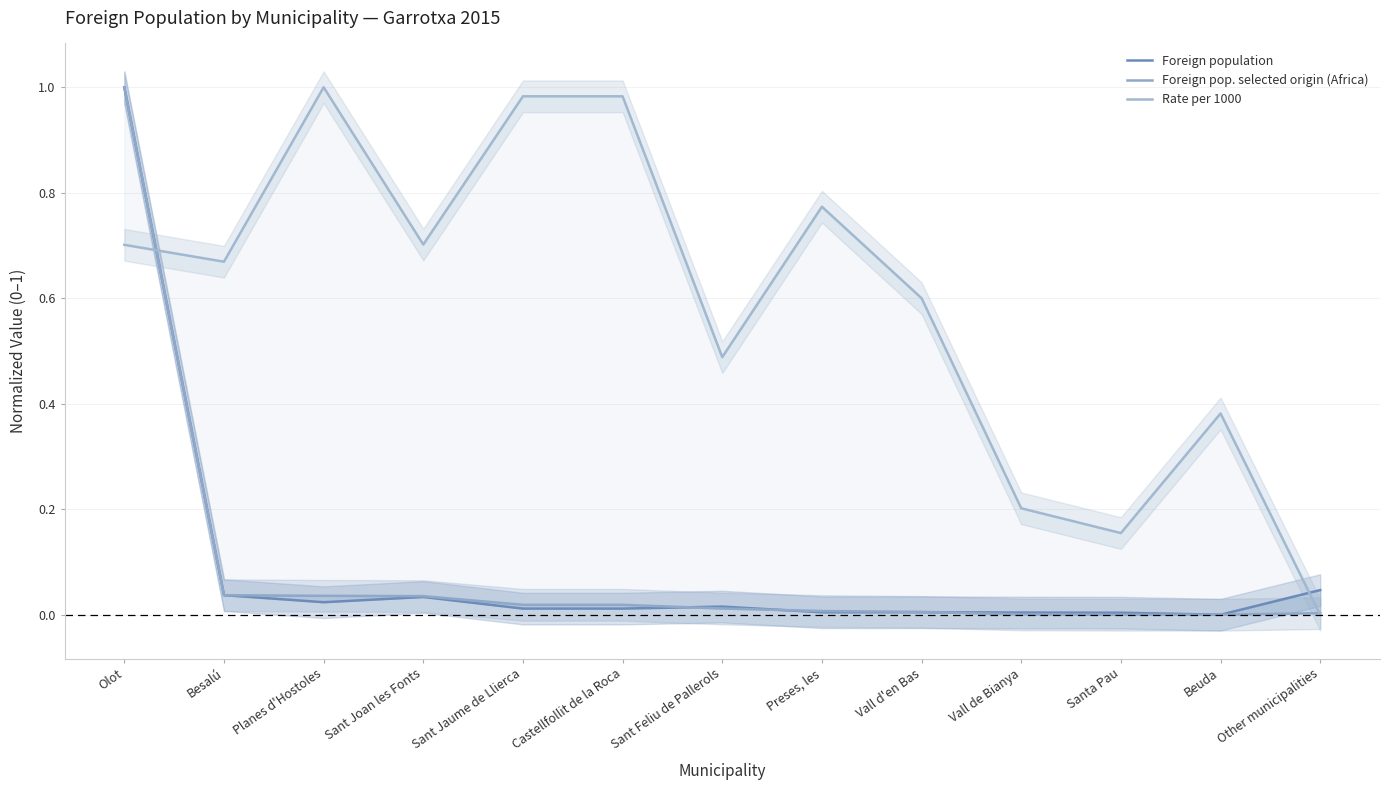

Which series ends up on top after the final intersection of Foreign pop. selected origin (Africa) and Foreign population?

Foreign population